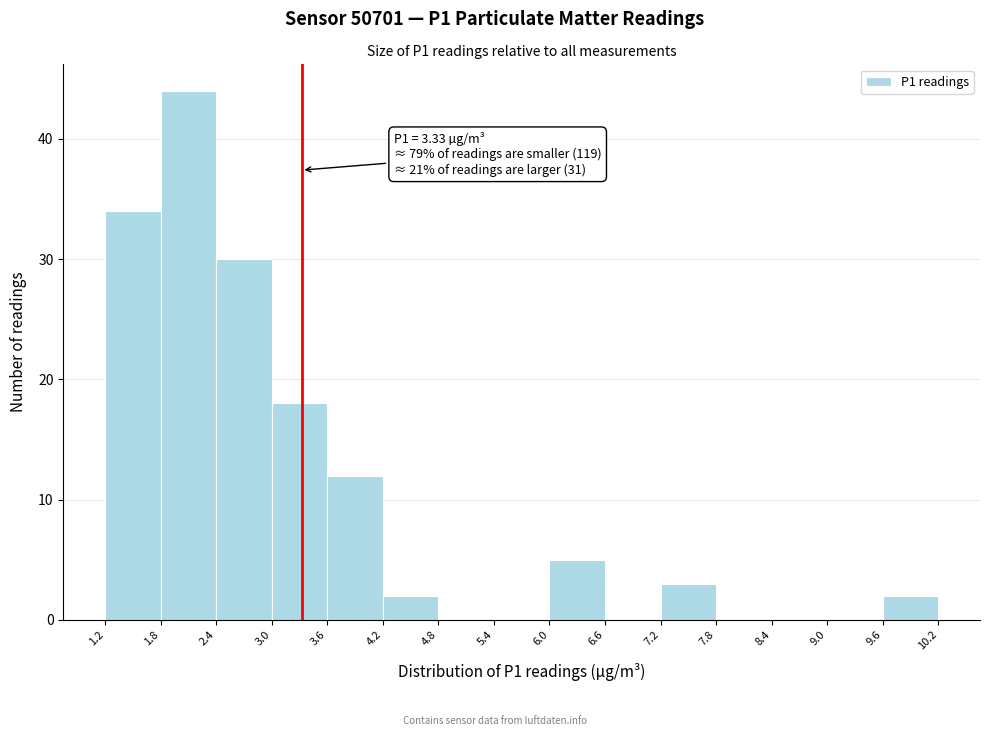

Which range on the x-axis has the tallest bar?

1.8 to 2.4